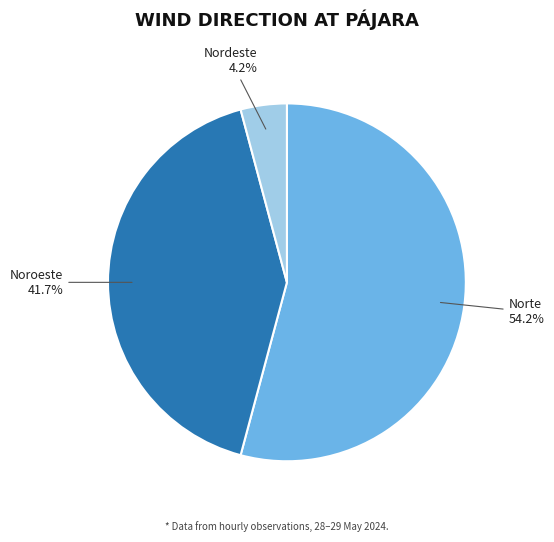

Does any single category account for the majority?

Yes